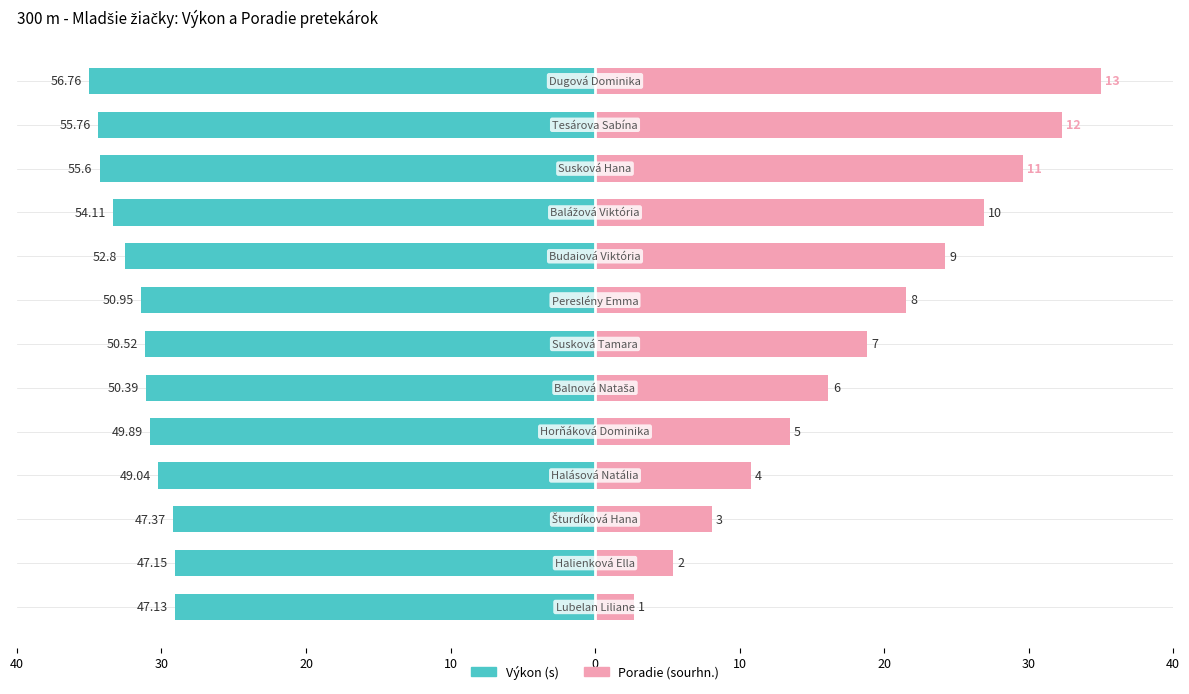

Which series changed the most between 40 and 0?

Poradie (sourhn.)